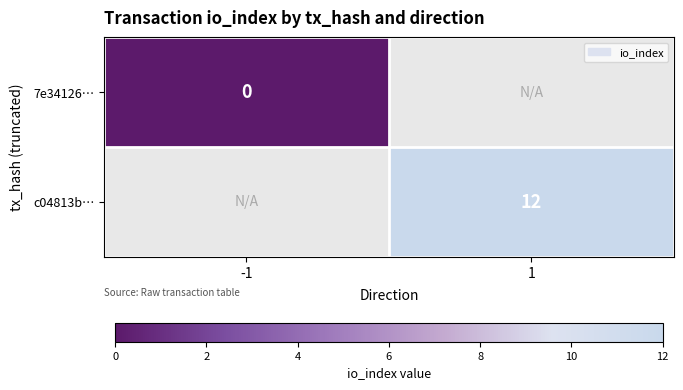

The c04813b… series shows 20 at 1. True or false?

False